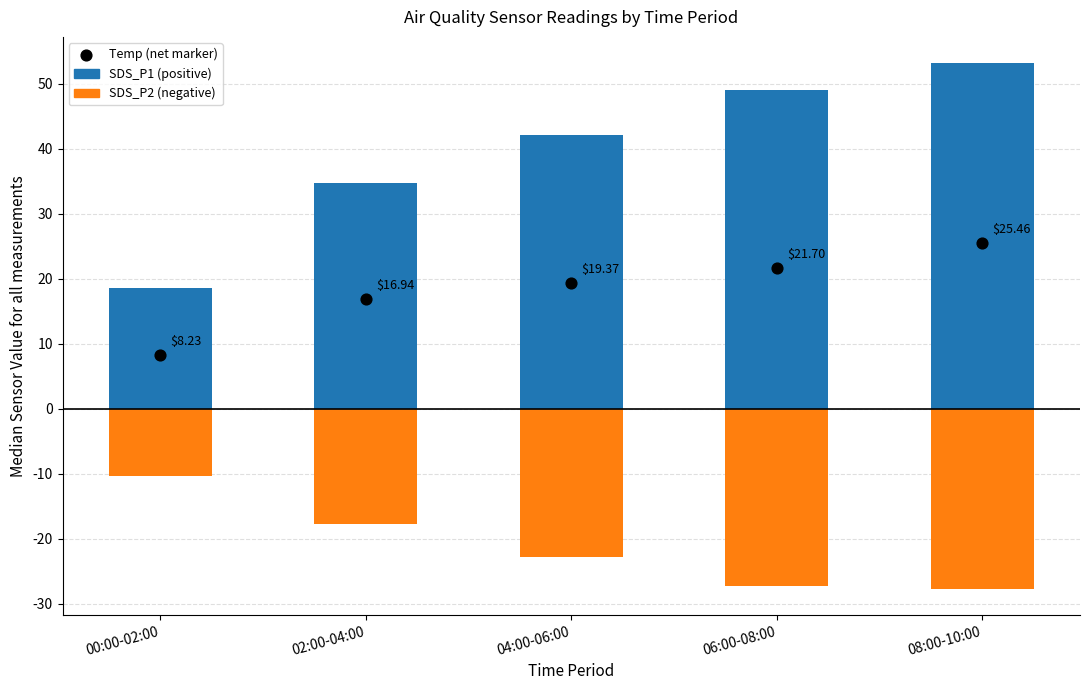

Which series reaches the minimum Y coordinate?

SDS_P2 (neg)